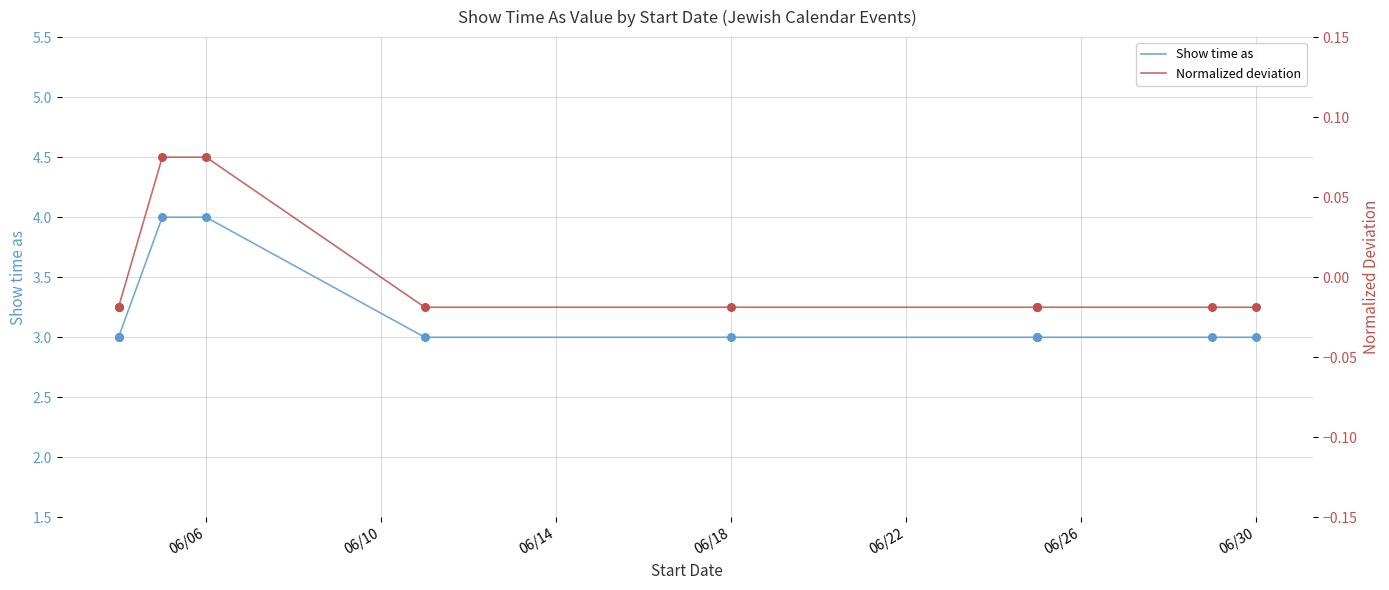

Which series contains the lowest Y value?

Normalized deviation